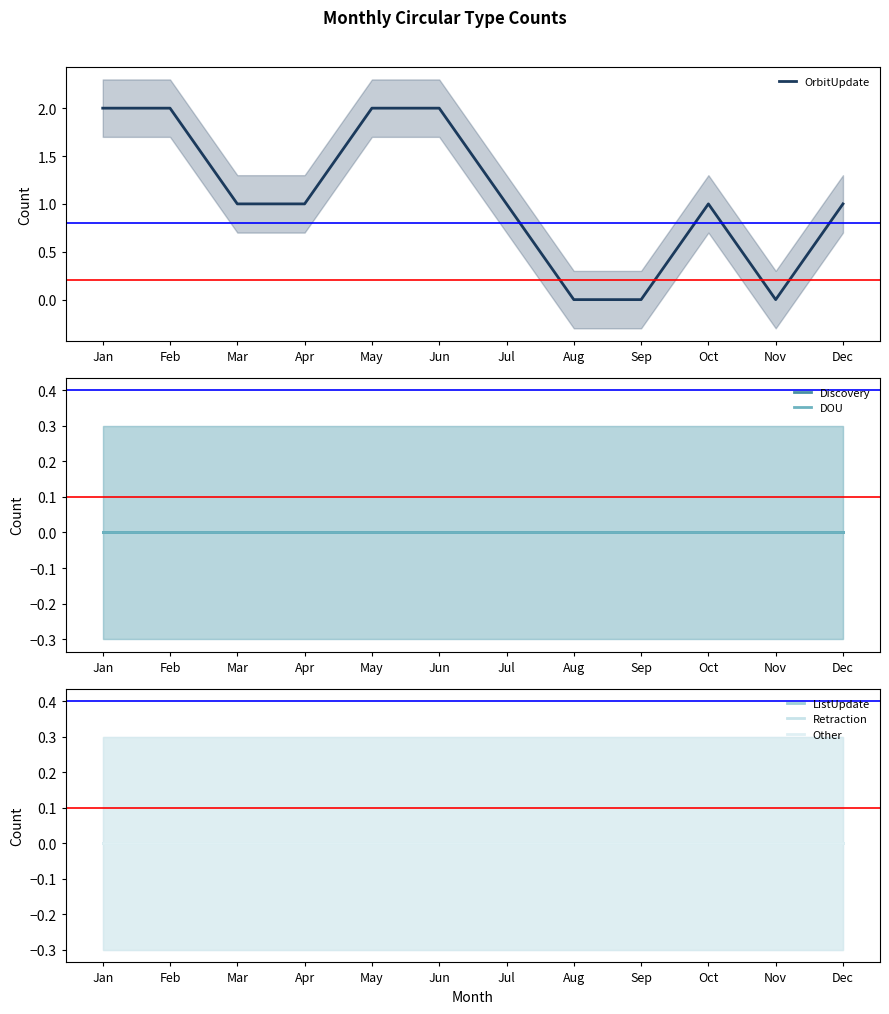

List the labels in order of OrbitUpdate value, smallest first.

Aug, Sep, Nov, Mar, Apr, Jul, Oct, Dec, Jan, Feb, May, Jun